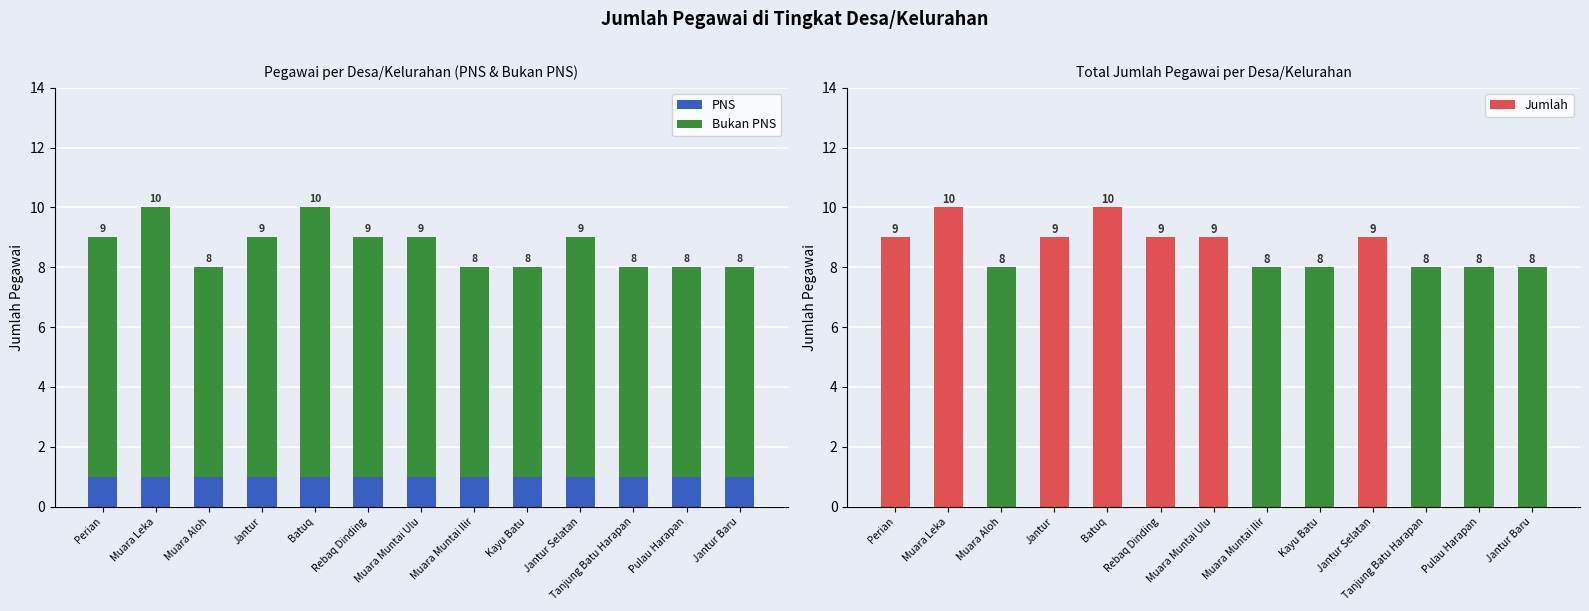

What is the difference between the highest and lowest values at Pulau Harapan?

7